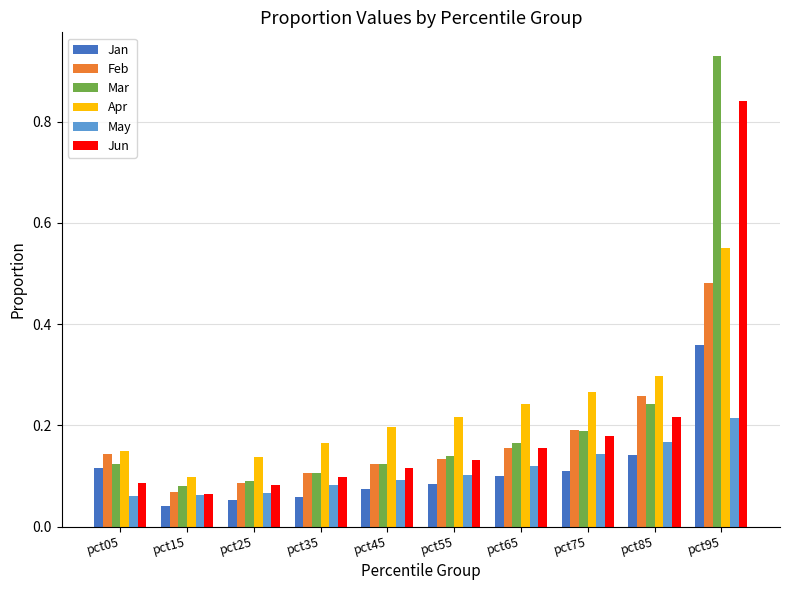

What is the sum of all May values?

1.1